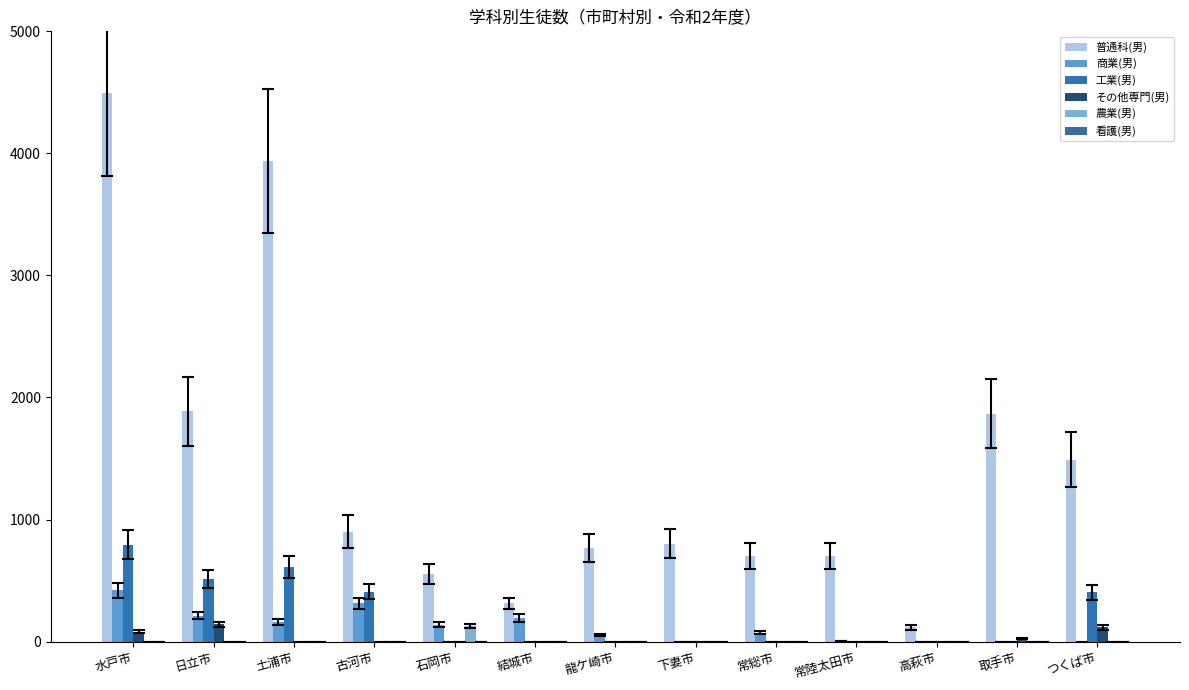

Is it true that その他専門(男) equals 116 at つくば市?

True